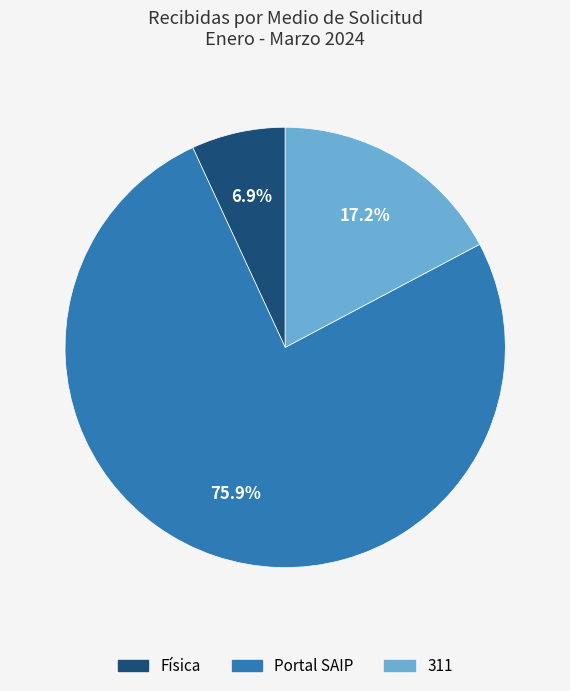

How many slices are in this pie chart?

3